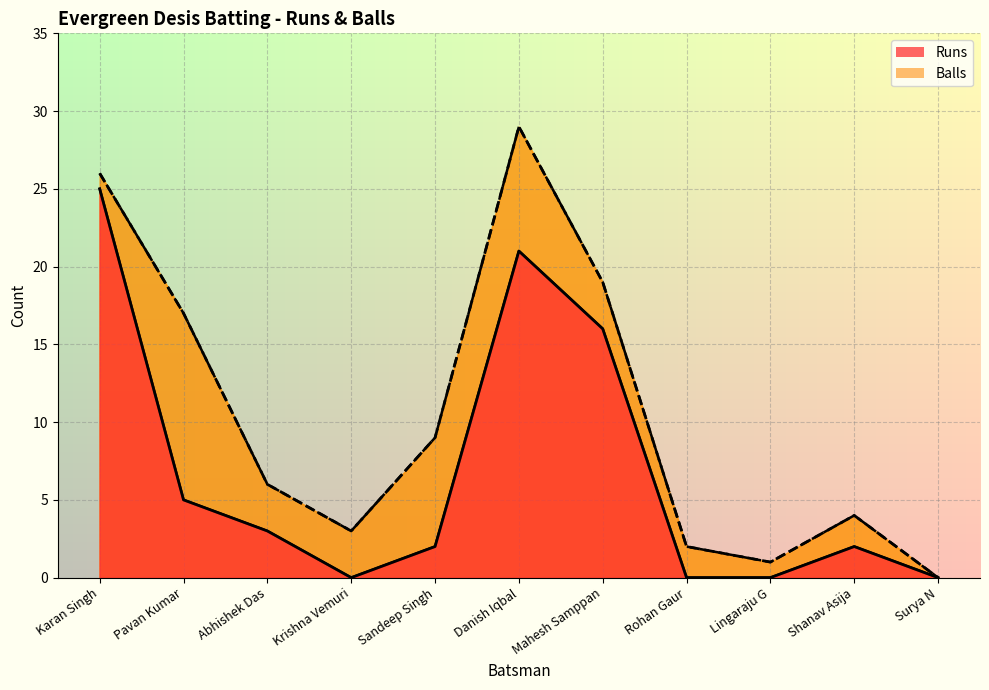

How many values in the Balls series are below 6?

5